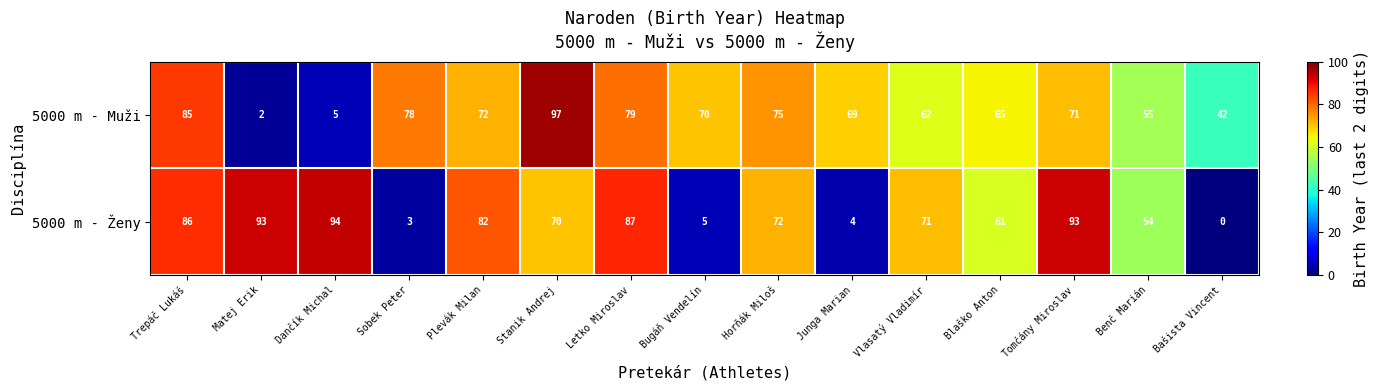

How many categories are shown in the chart?

15